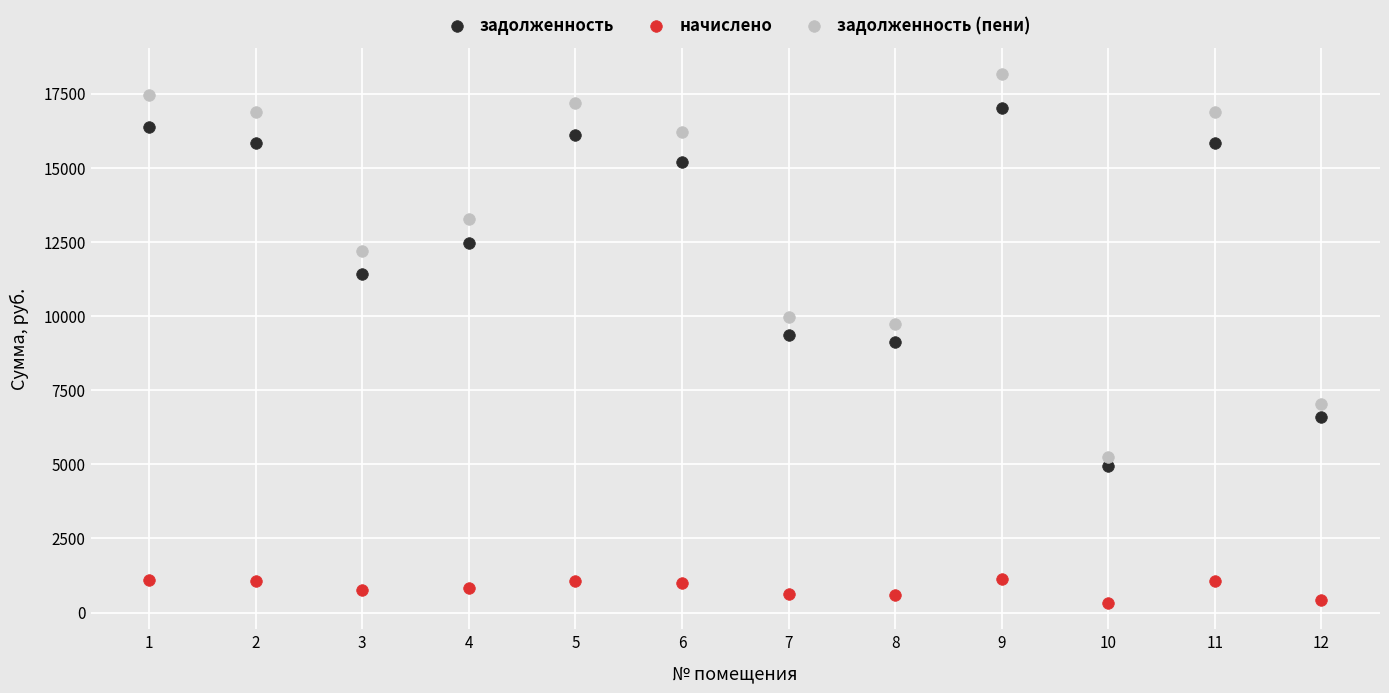

In the задолженность series, what Y value is closest to 10978?

11427.6